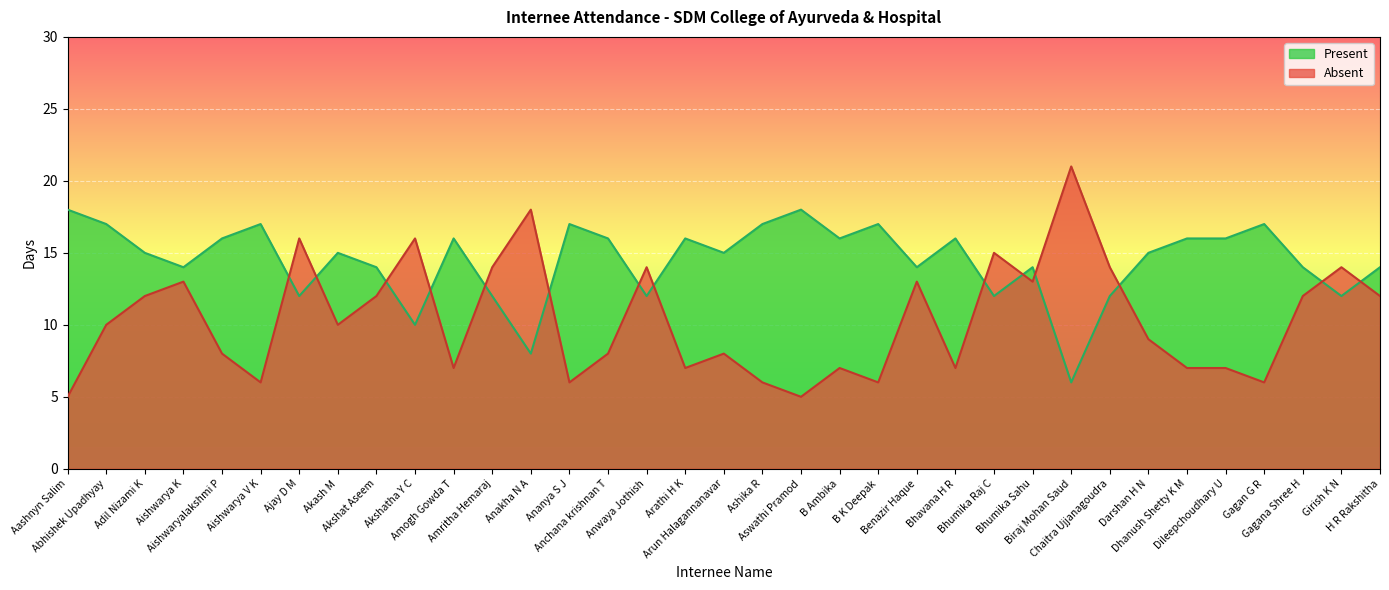

What is the sum of the Absent values at Ajay D M and Girish K N?

30